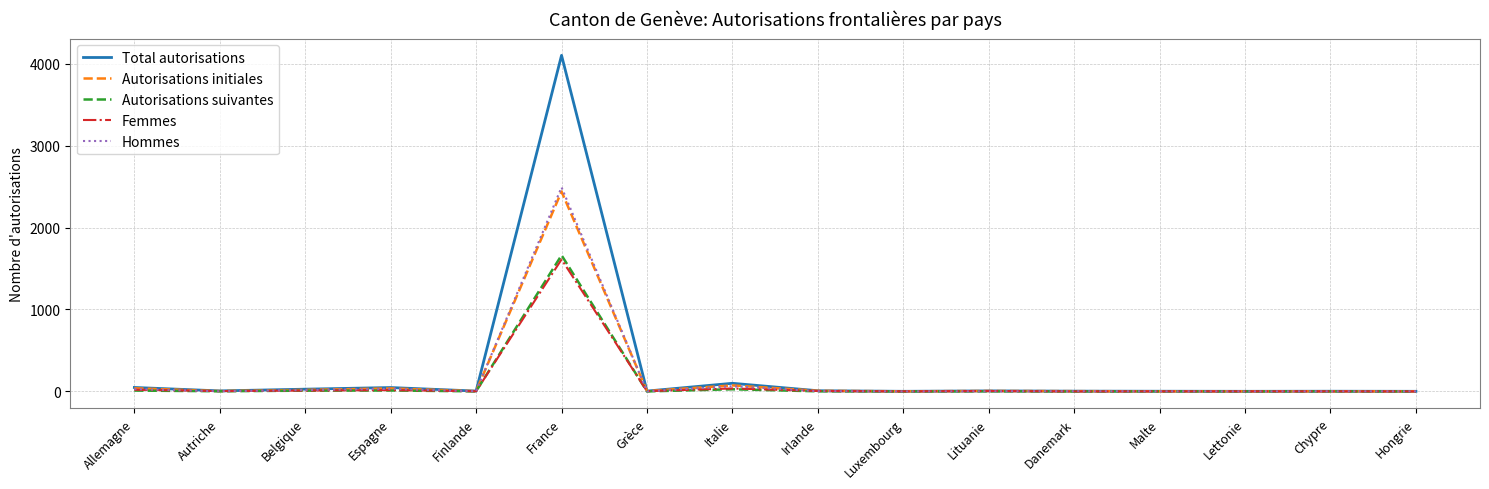

What is the maximum value for Femmes?

1611